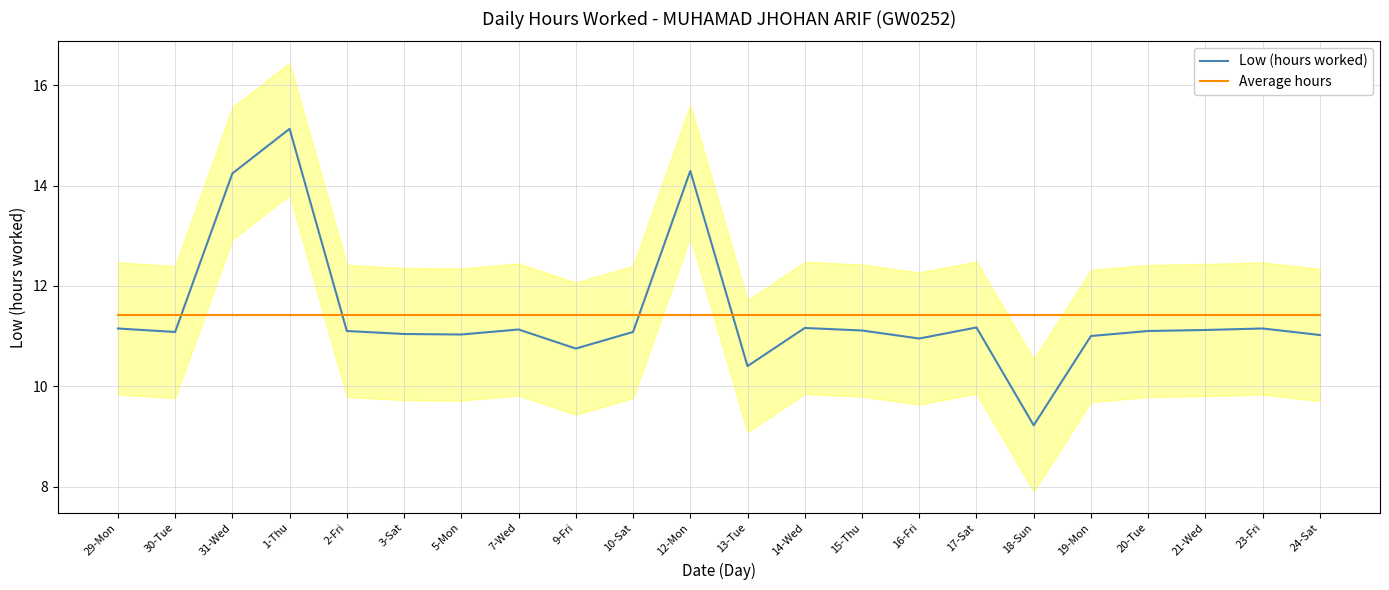

Does the chart display data point markers on the line(s)?

No